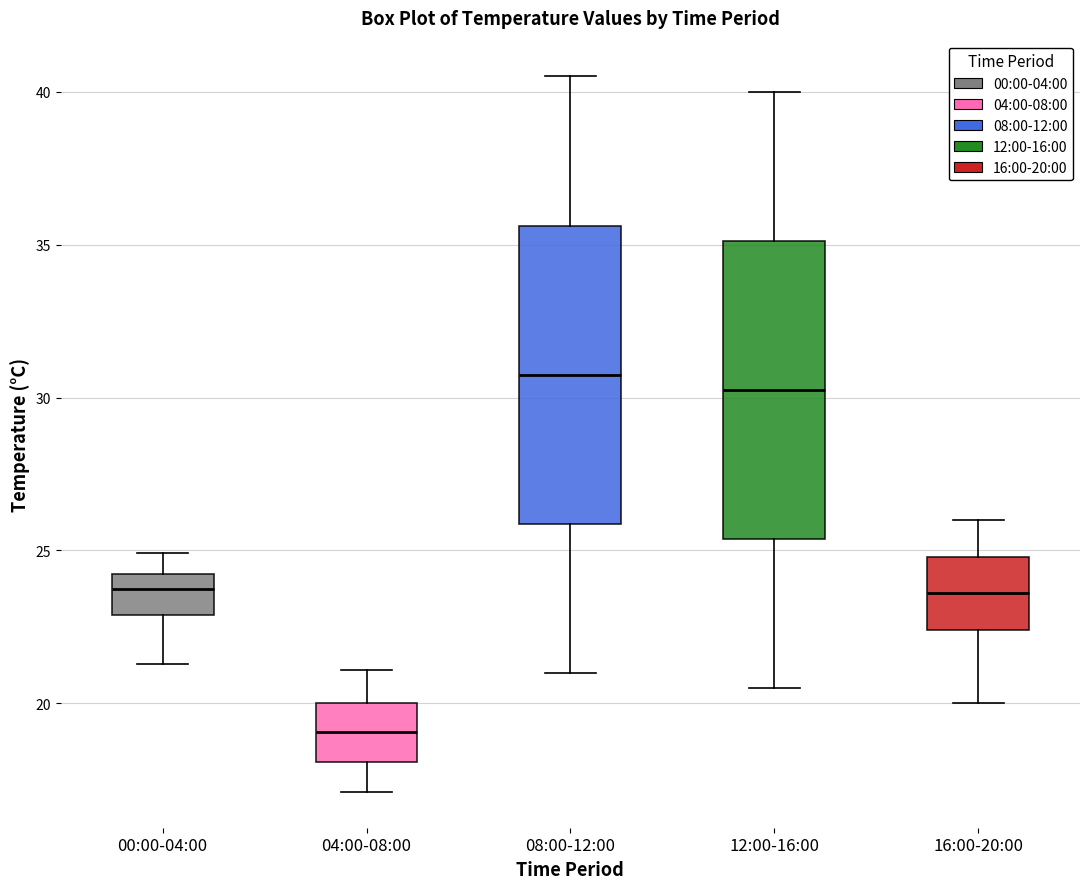

Which box's median line is the lowest?

04:00-08:00